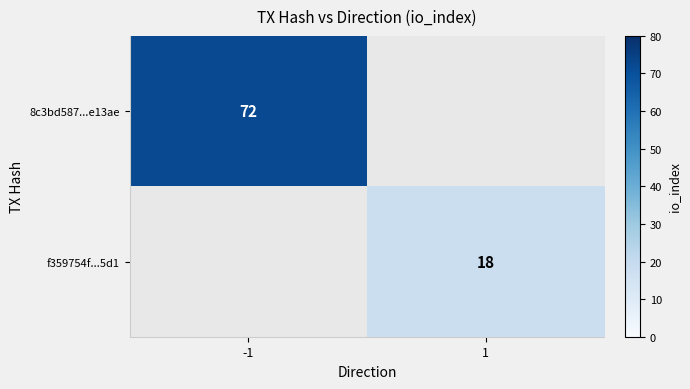

True or false: 8c3bd587...e13ae has a value of 72 at -1.

True